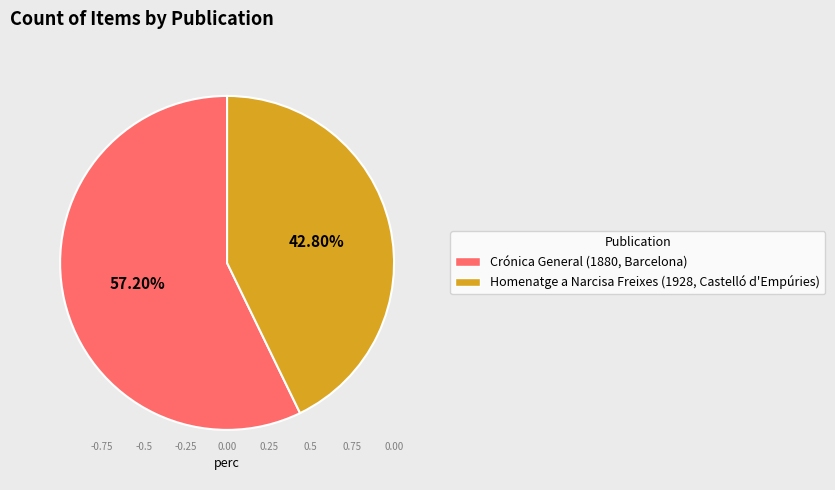

To the nearest percent, what is the difference between the largest and smallest slice percentages?

14%